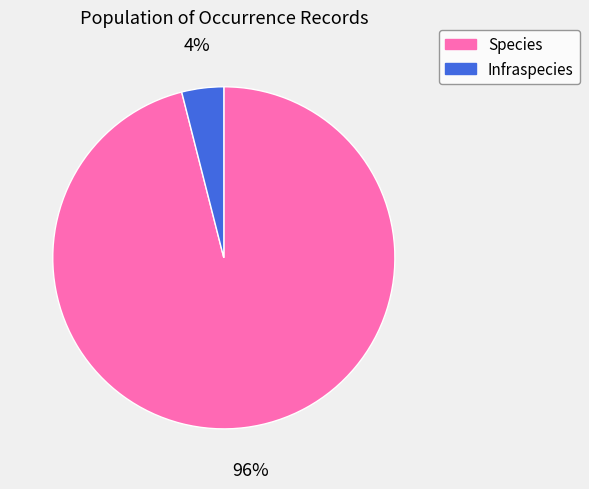

How many segments does this pie chart have?

2